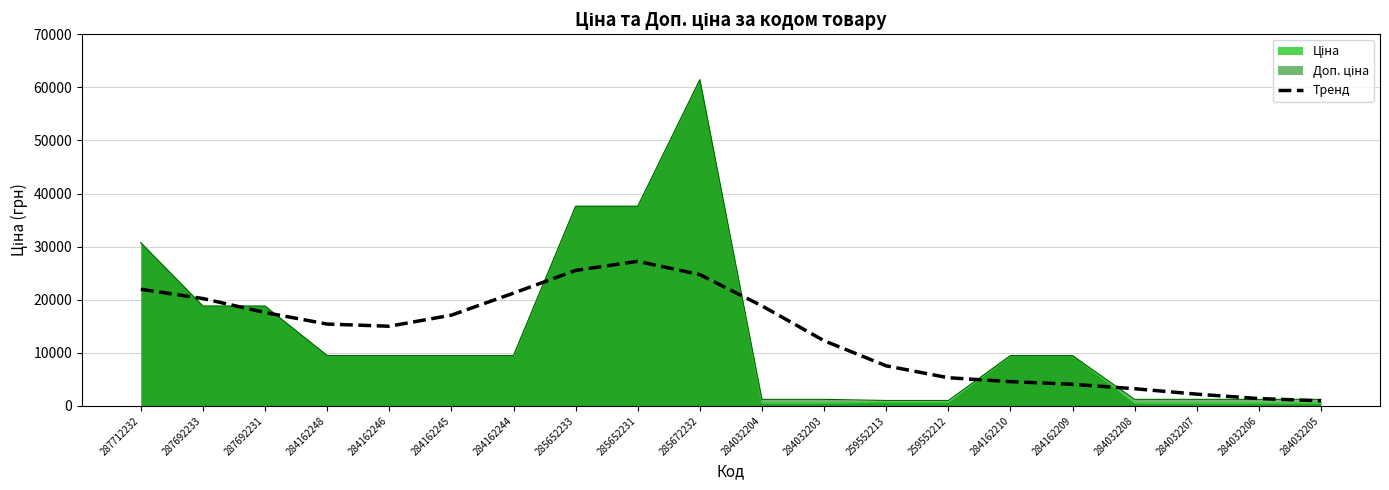

Is it true that the value at 285652233 is 13760.4?

False